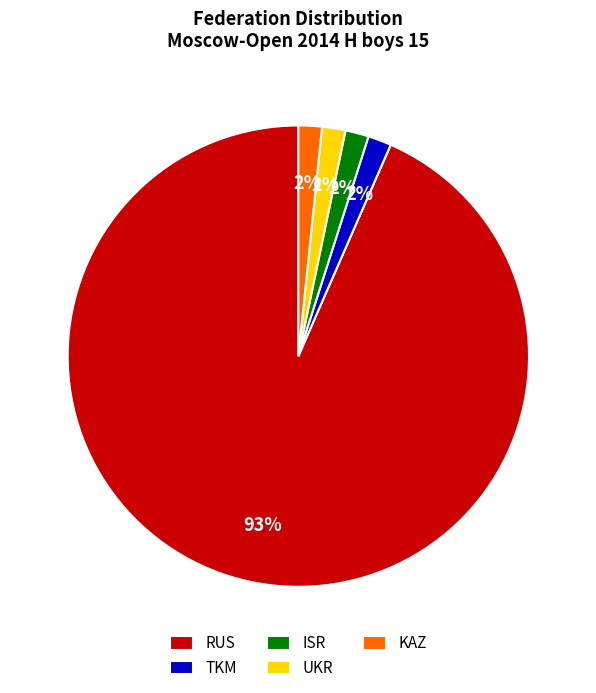

Approximately how many times larger is the value at ISR compared to UKR?

1.0